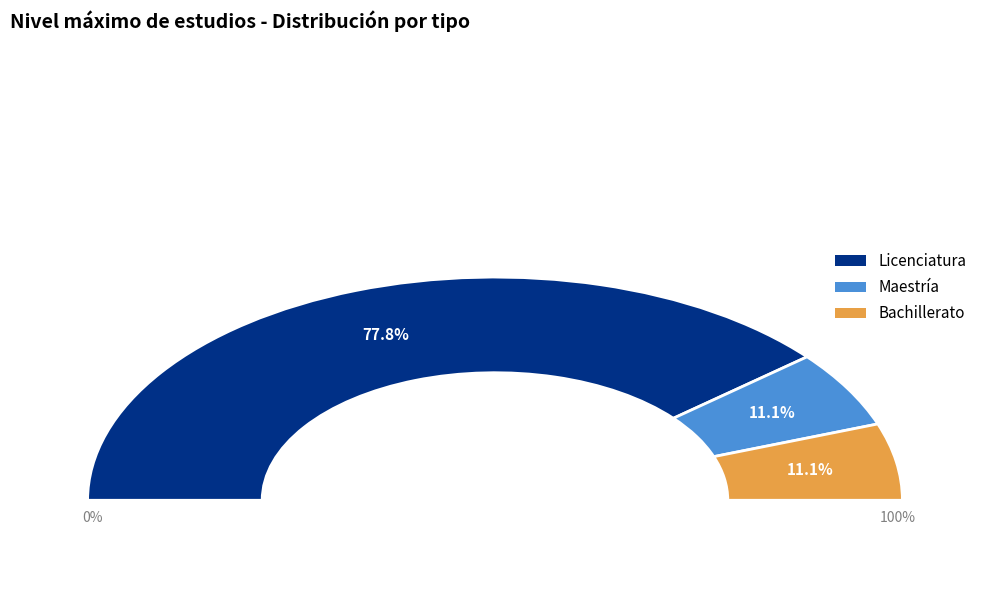

Is Bachillerato the majority of the pie?

No